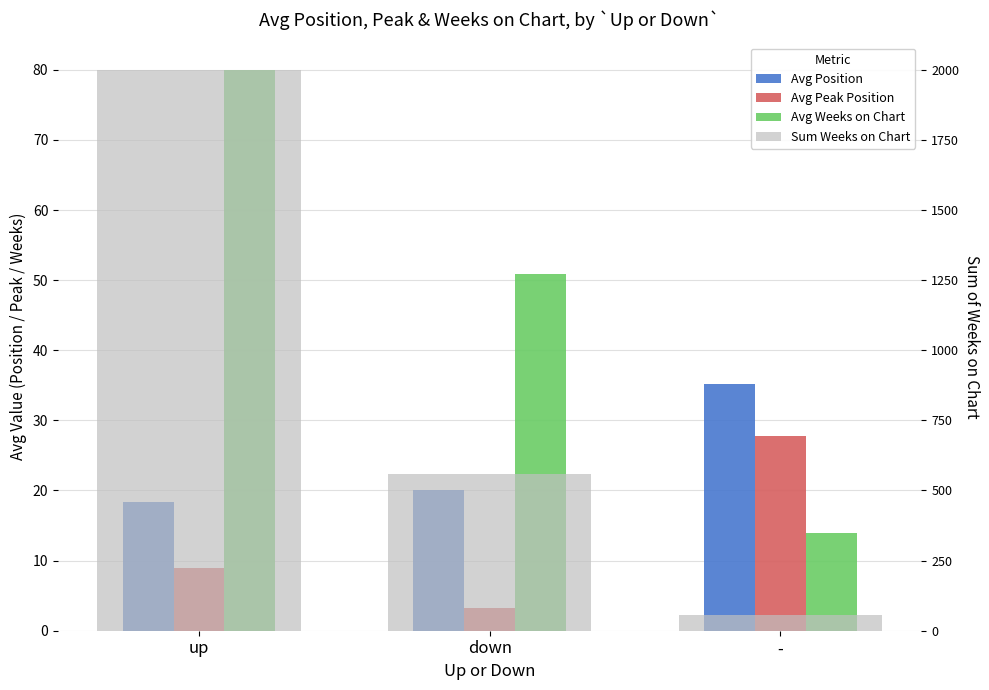

List the labels in order of Avg Peak Position value, largest first.

-, up, down